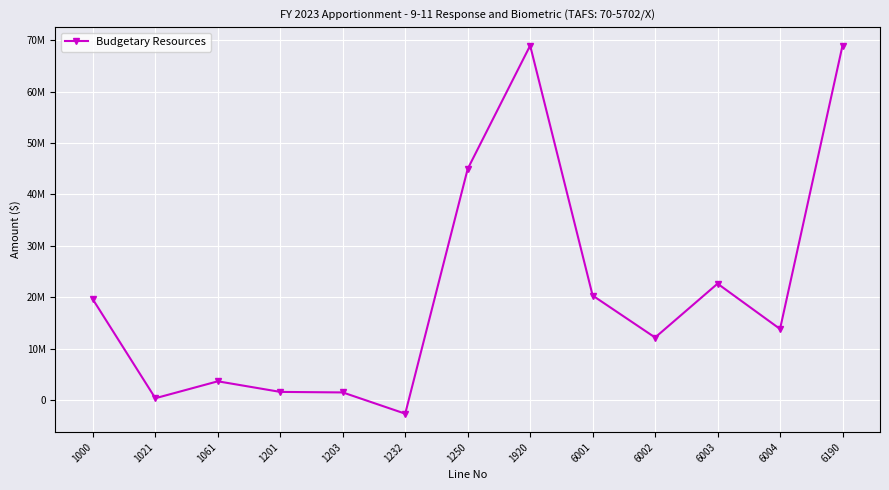

What is the change in value from 1201 to 6190?

+67361889